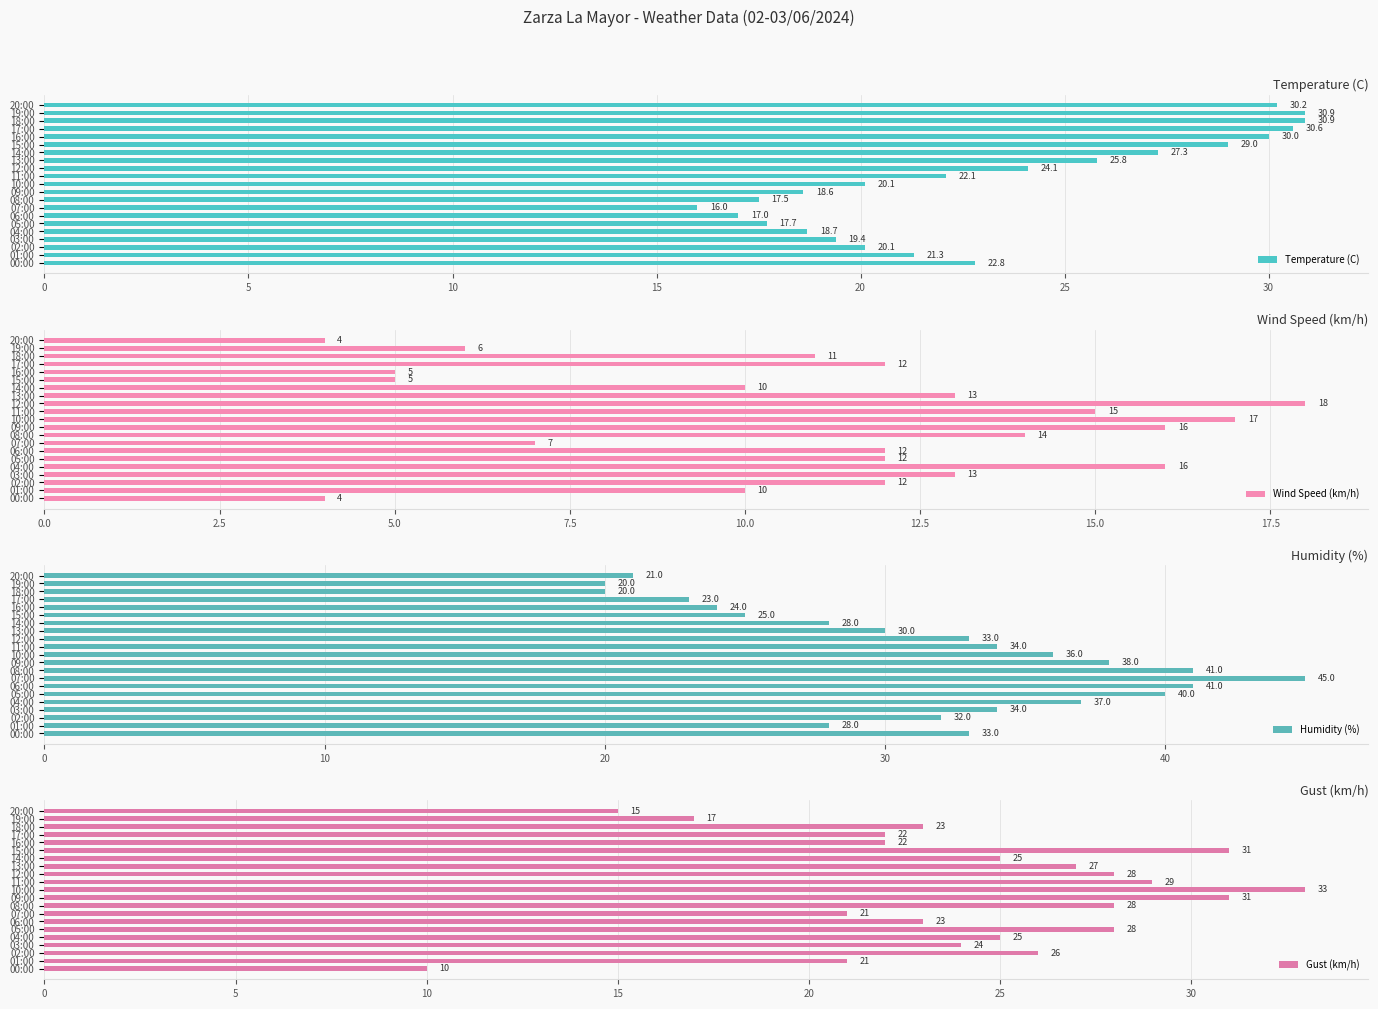

What is the difference between the second highest and minimum values in the Wind Speed (km/h) series?

13